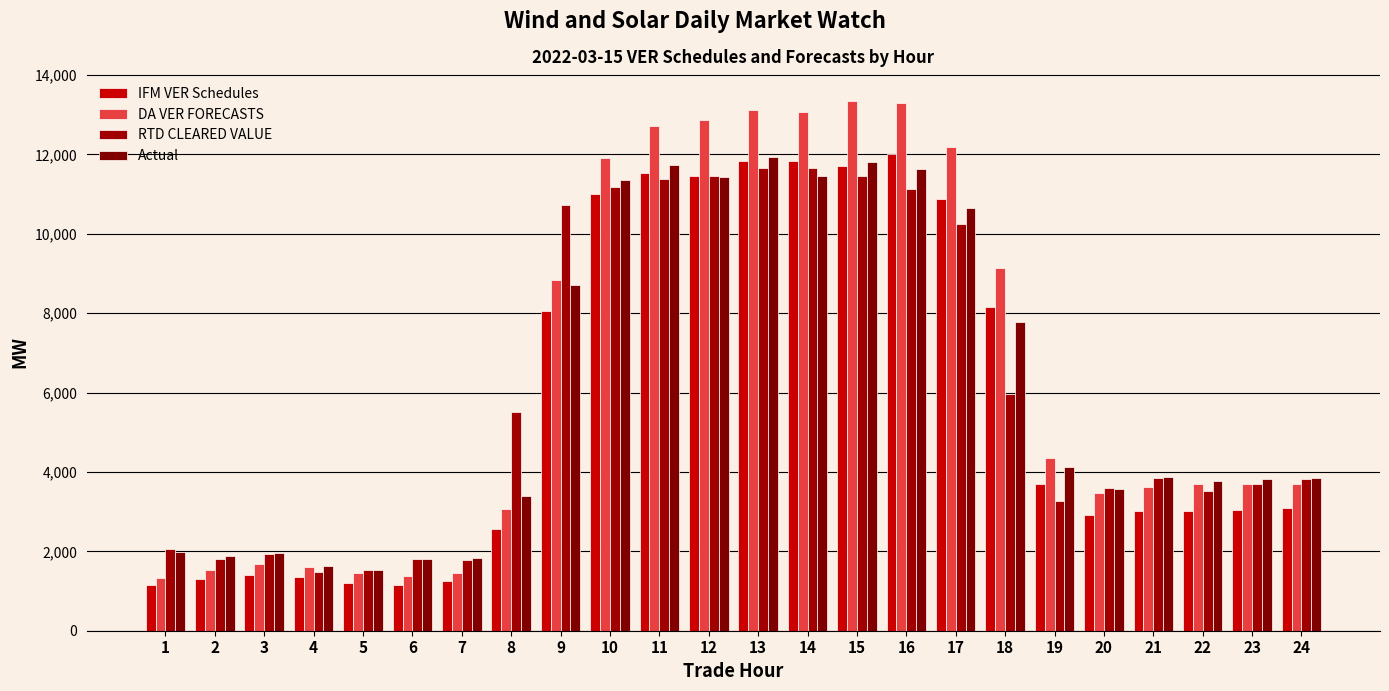

How many values in the Actual series are below 3865?

12